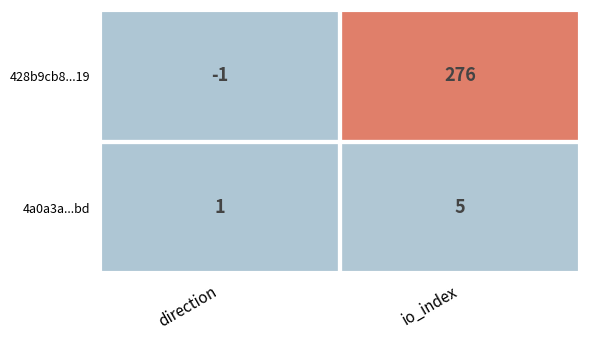

True or false: 428b9cb8...19 has a value of 469 at io_index.

False